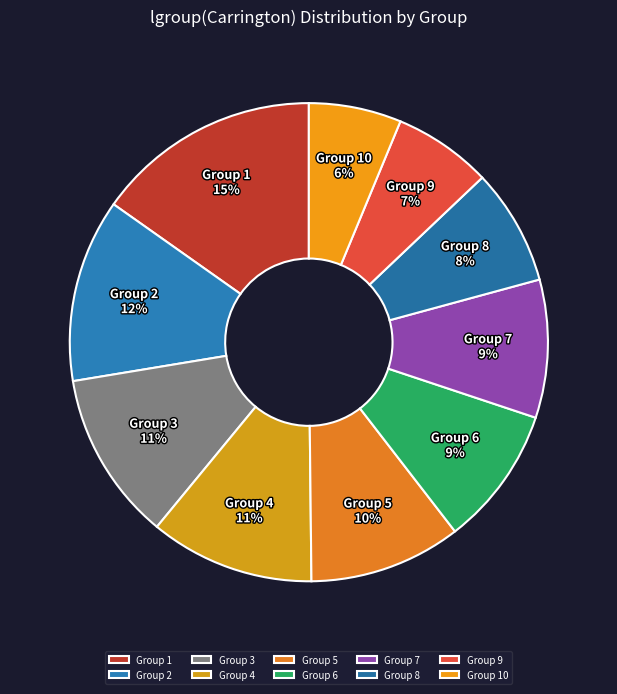

Count the number of slices in the pie.

10